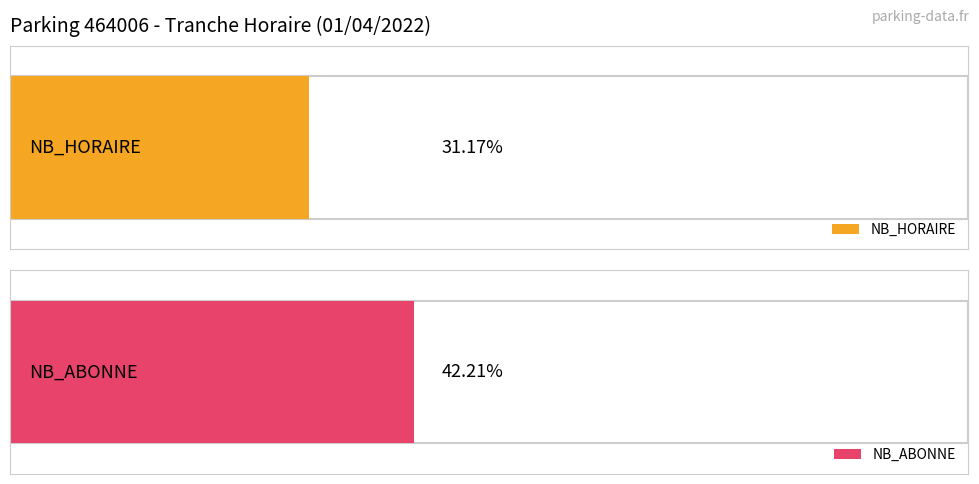

The value of NB_ABONNE at 21 is 0. True or false?

True